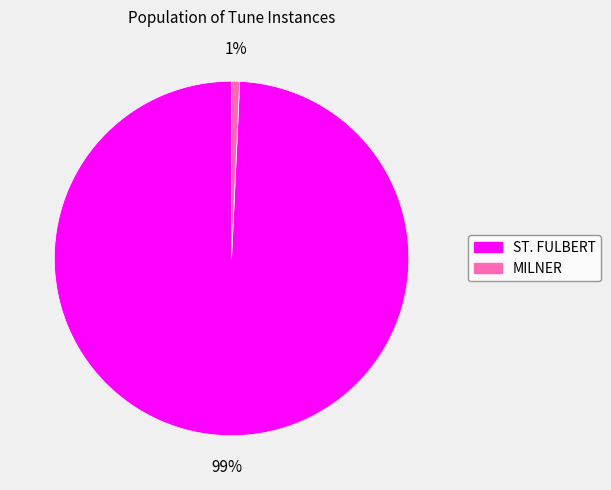

To the nearest percent, what percentage of the pie is ST. FULBERT?

99%